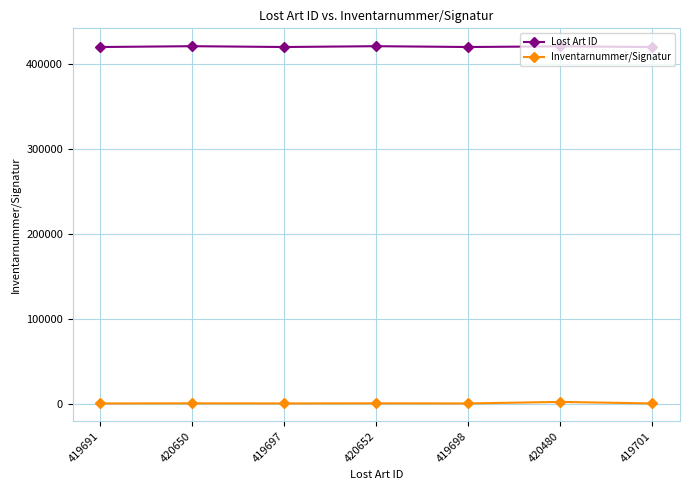

True or false: Inventarnummer/Signatur and Lost Art ID cross at least once.

False